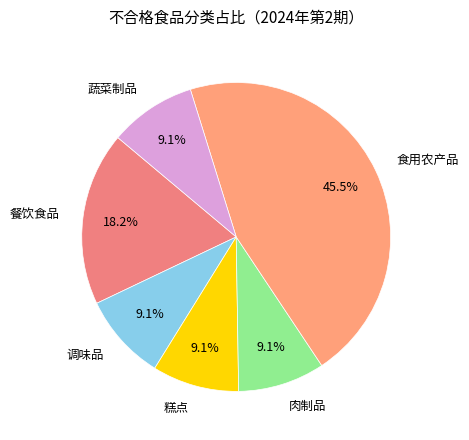

Which category has the biggest portion of the pie?

食用农产品